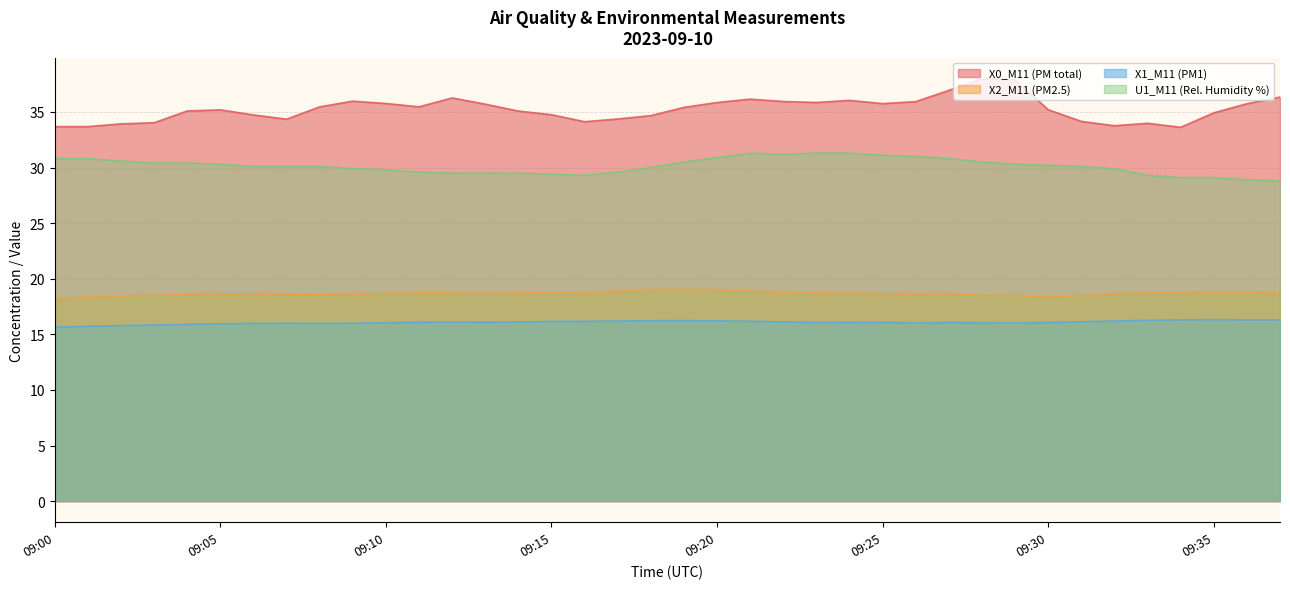

Which series has the widest spread of values?

X0_M11 (PM total)